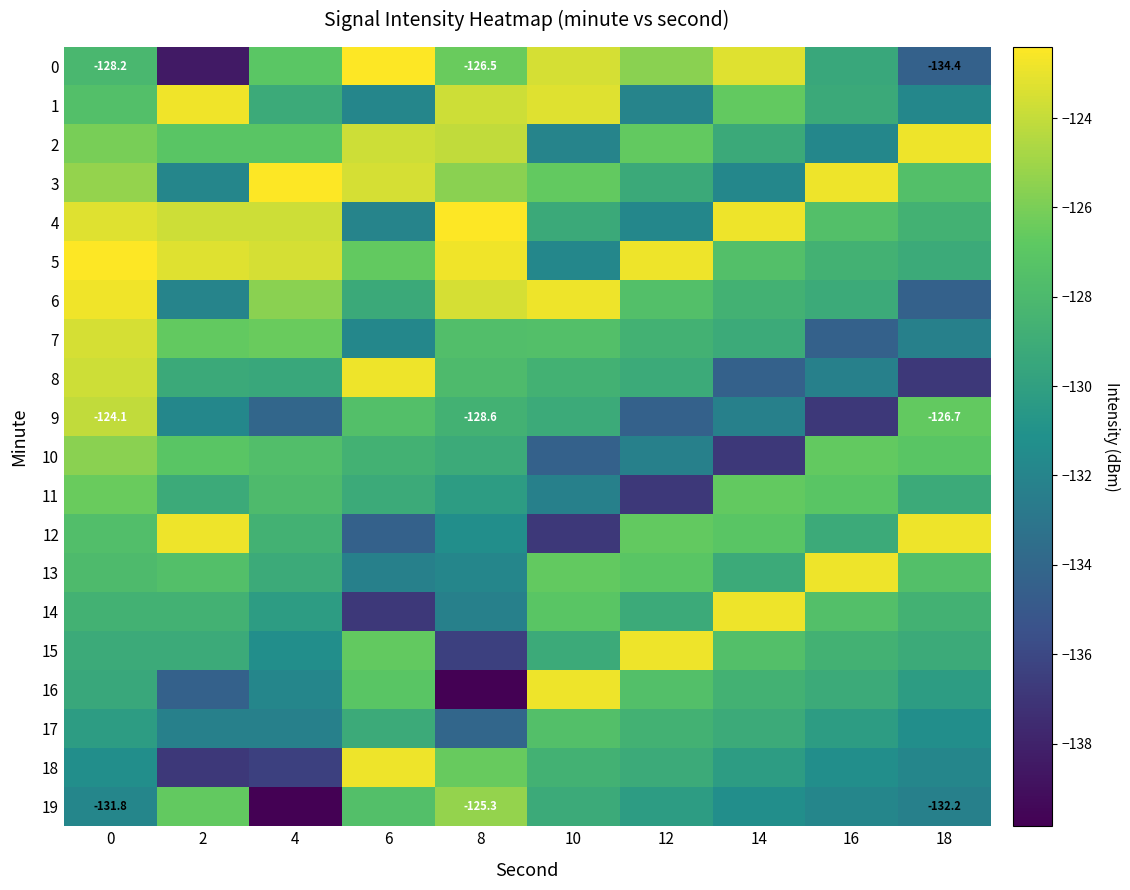

Rank the series at 16 from highest to lowest value.

3, 13, 10, 11, 4, 14, 5, 15, 6, 16, 12, 1, 0, 17, 18, 2, 19, 8, 7, 9